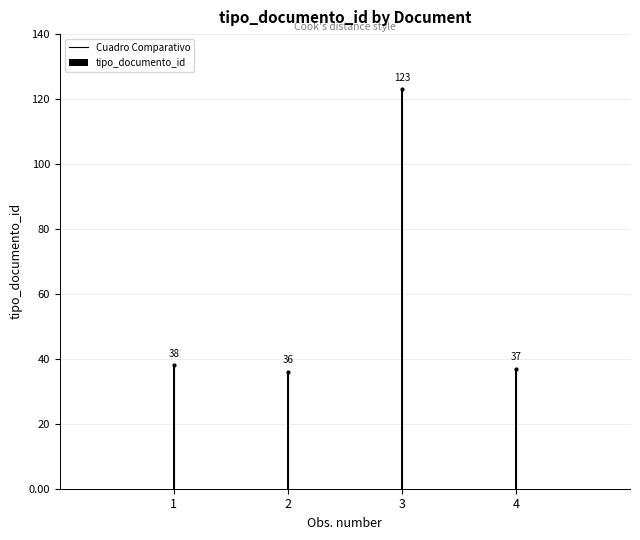

What is the value of the 2nd bar from the left?

36